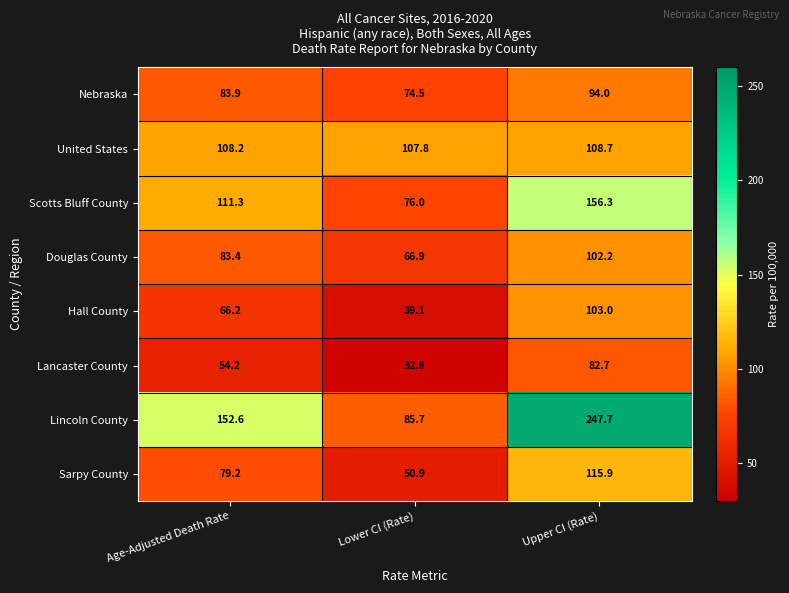

Reading right to left, what are all the values shown in this chart?

Nebraska: 94.0	74.5	83.9
United States: 108.7	107.8	108.2
Scotts Bluff County: 156.3	76.0	111.3
Douglas County: 102.2	66.9	83.4
Hall County: 103.0	39.1	66.2
Lancaster County: 82.7	32.8	54.2
Lincoln County: 247.7	85.7	152.6
Sarpy County: 115.9	50.9	79.2